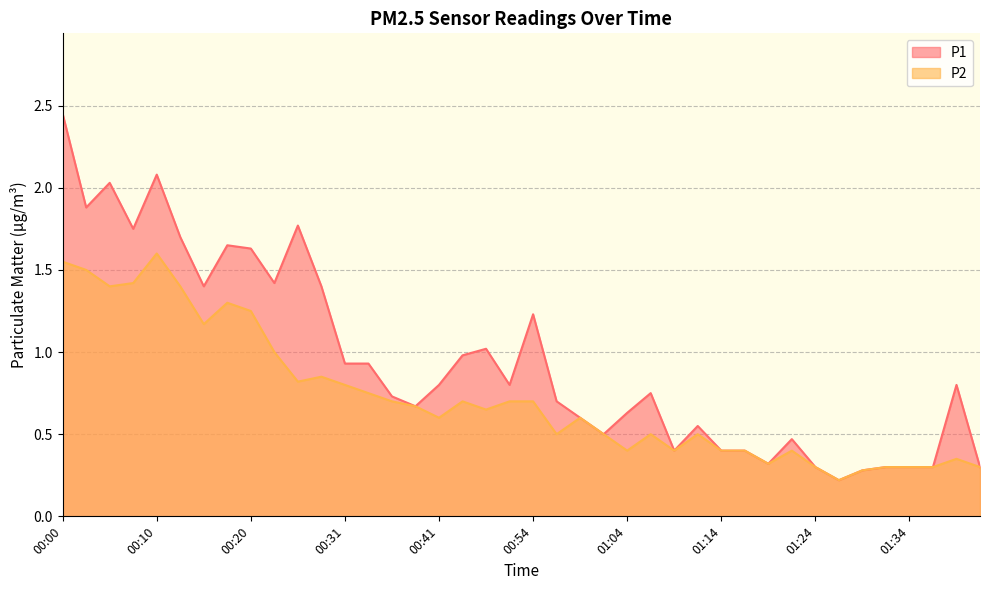

At how many categories does at least one series exceed 0?

40